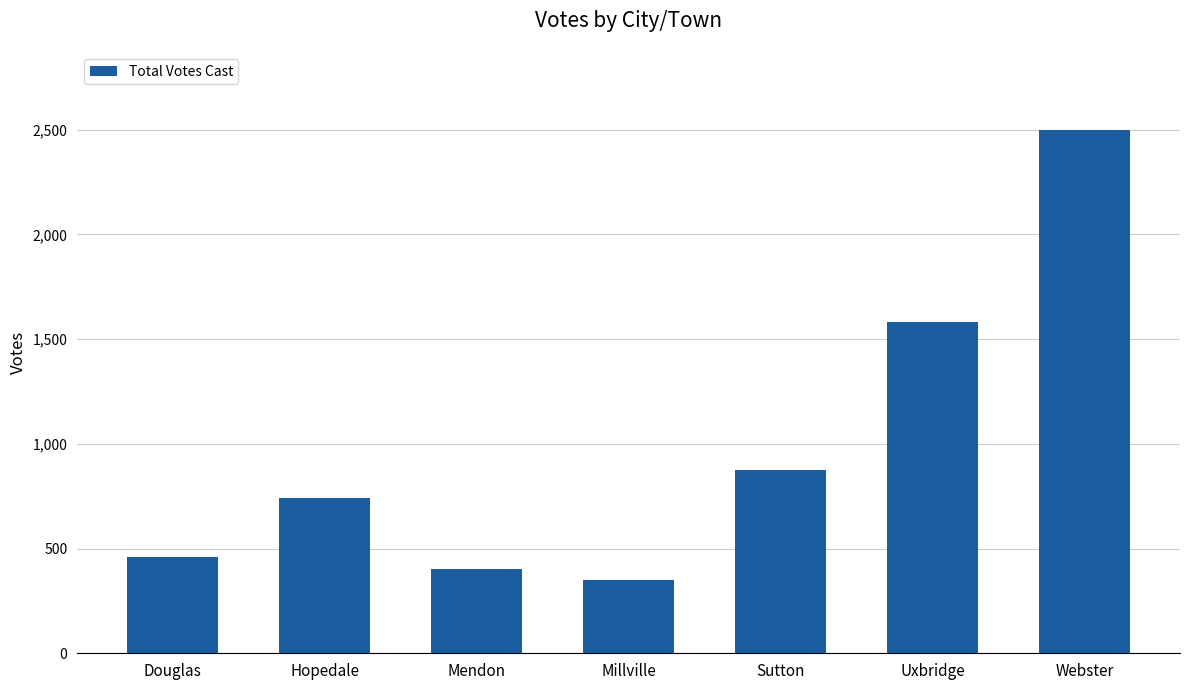

Reading right to left, transcribe all the data shown in this chart.

Webster=2496	Uxbridge=1583	Sutton=874	Millville=350	Mendon=403	Hopedale=740	Douglas=458